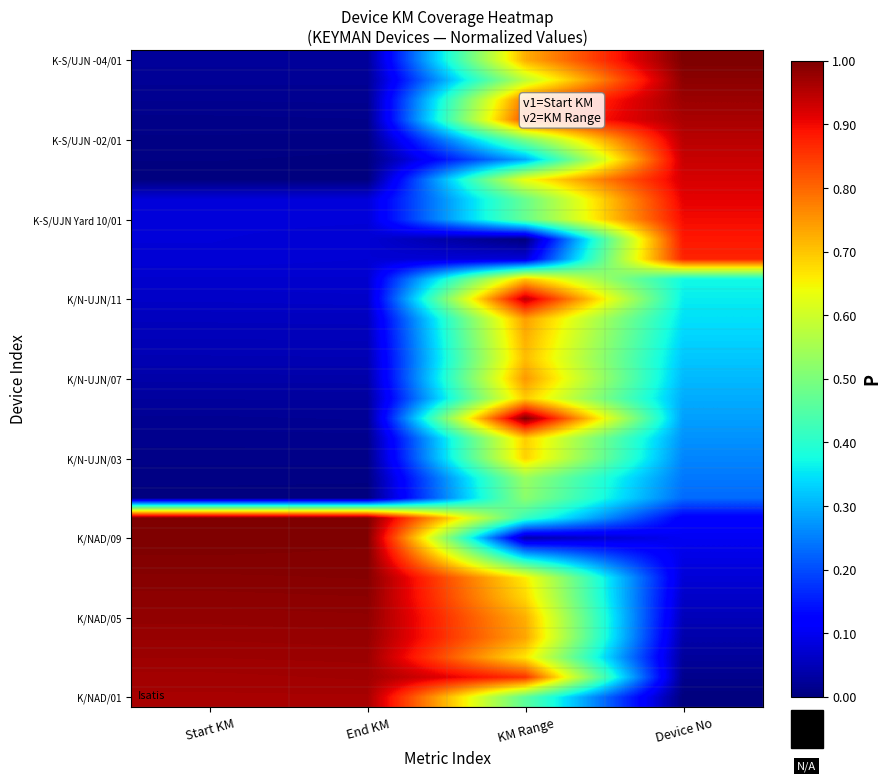

What is the maximum value shown in the chart?

1.0